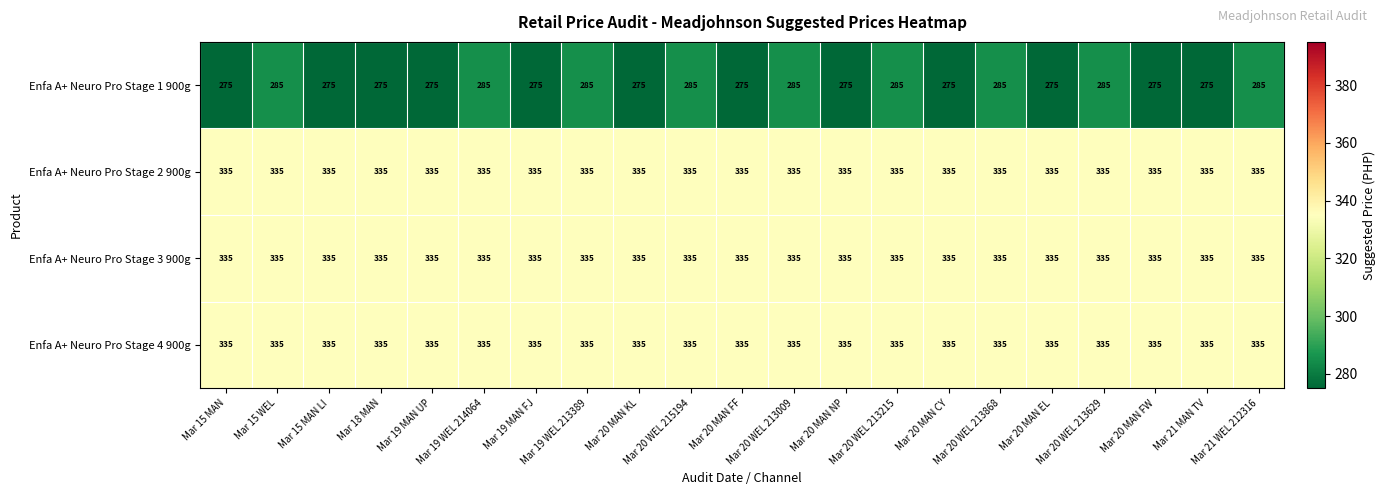

What is the highest value of the Enfa A+ Neuro Pro Stage 3 900g series?

335